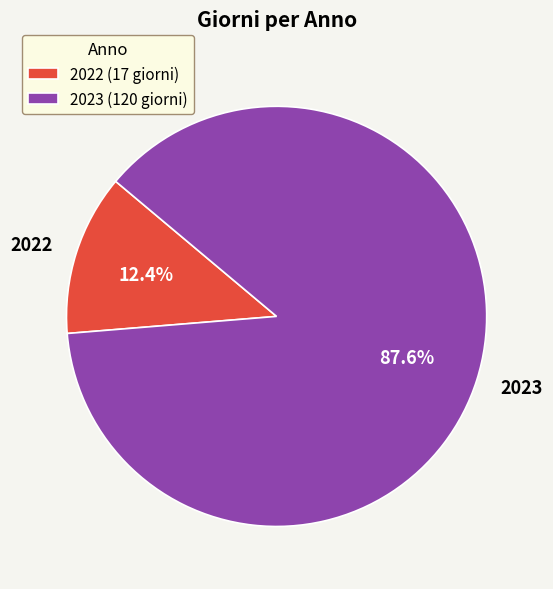

The 2022 slice represents 5% of the pie. True or false?

False